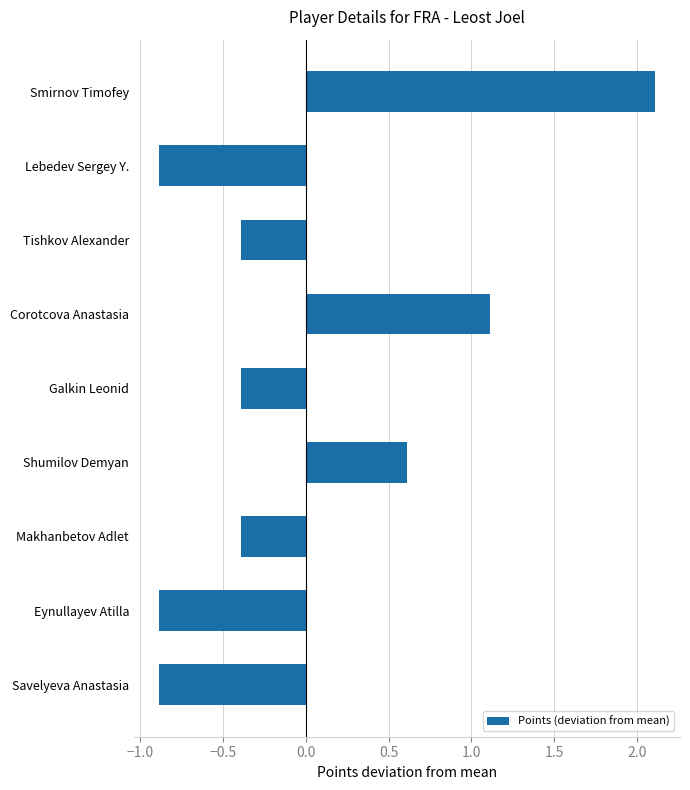

The value at Lebedev Sergey Y. is -0.5. True or false?

False